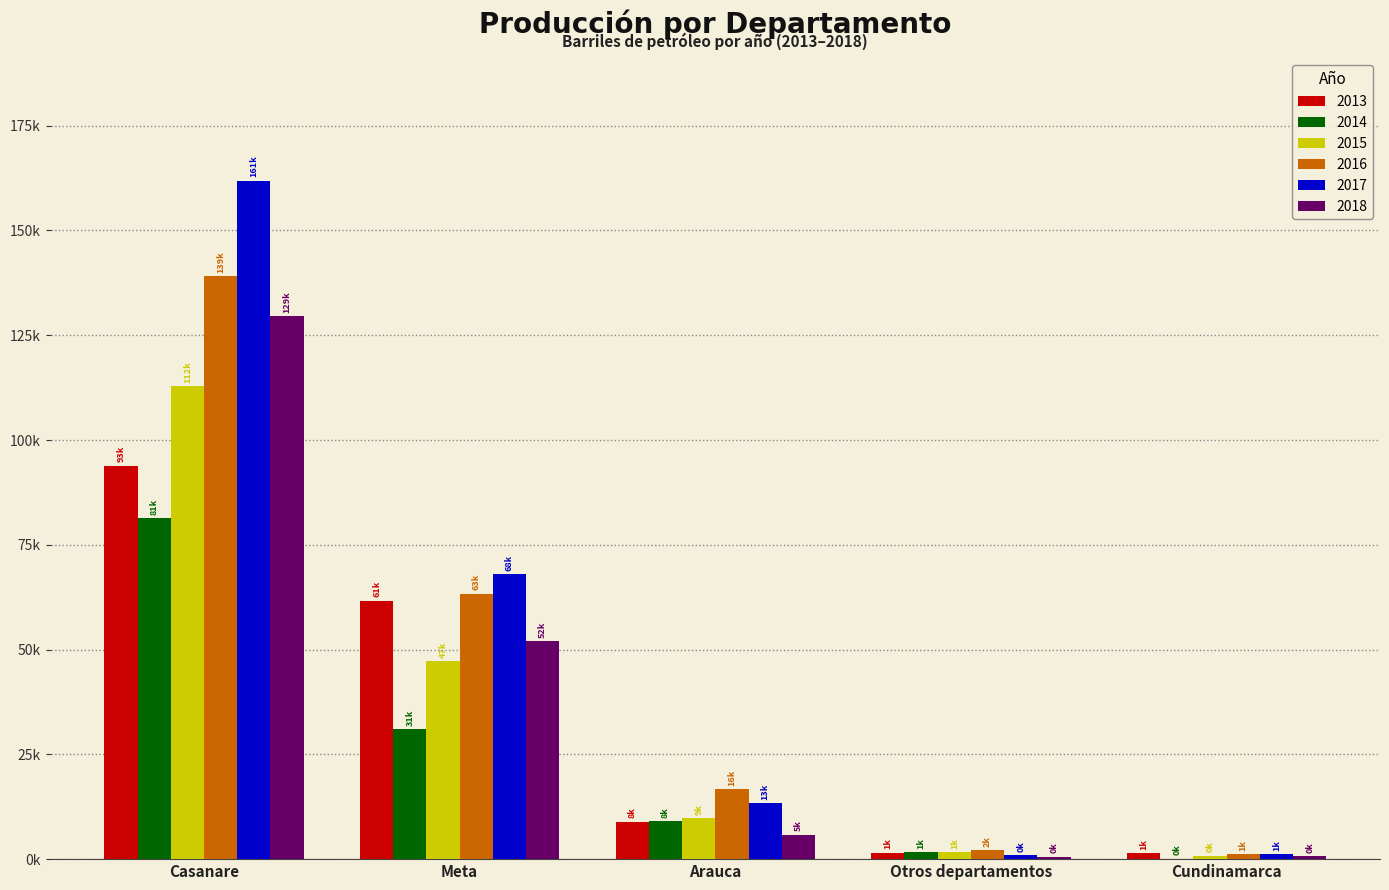

Which category has the lowest value in the 2018 series?

Otros departamentos